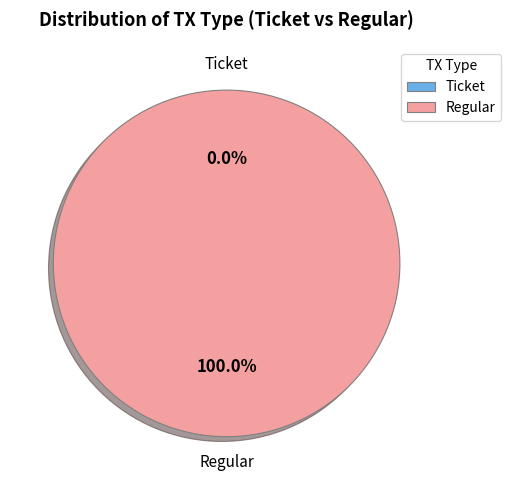

Rank the categories by value from lowest to highest.

Ticket, Regular